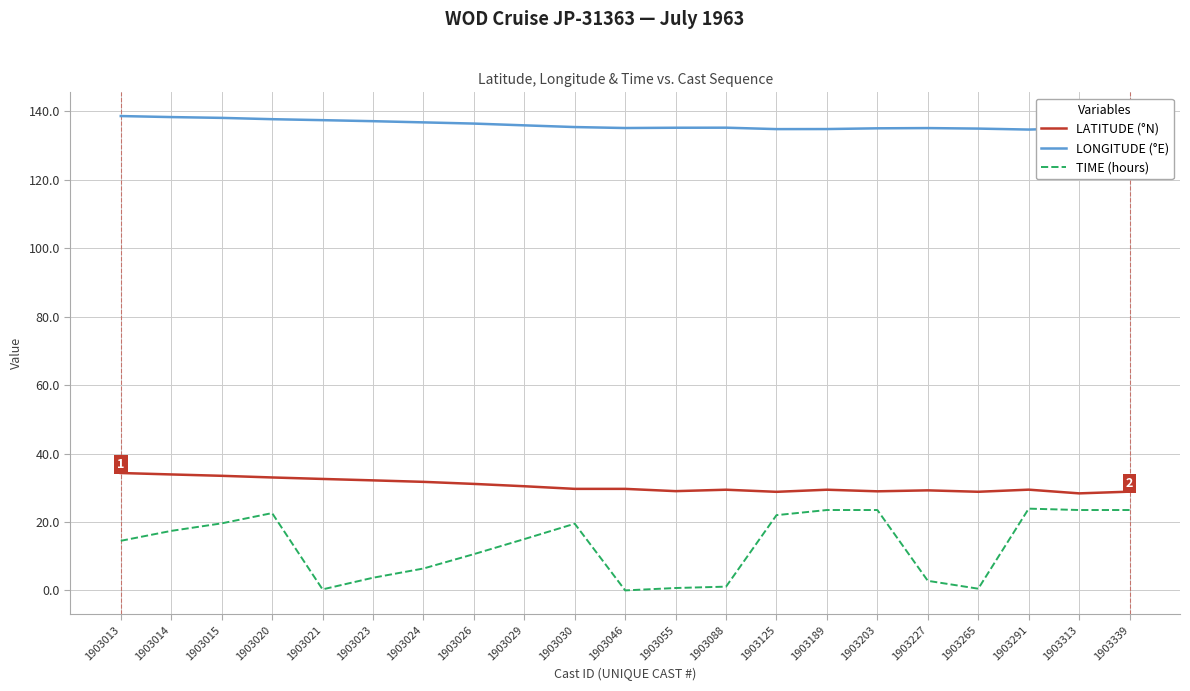

Which series has the largest total across all categories?

LONGITUDE (°E)